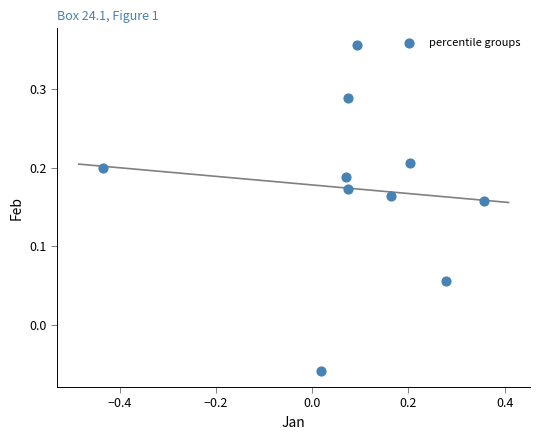

What is the range of X values (max minus min)?

0.8